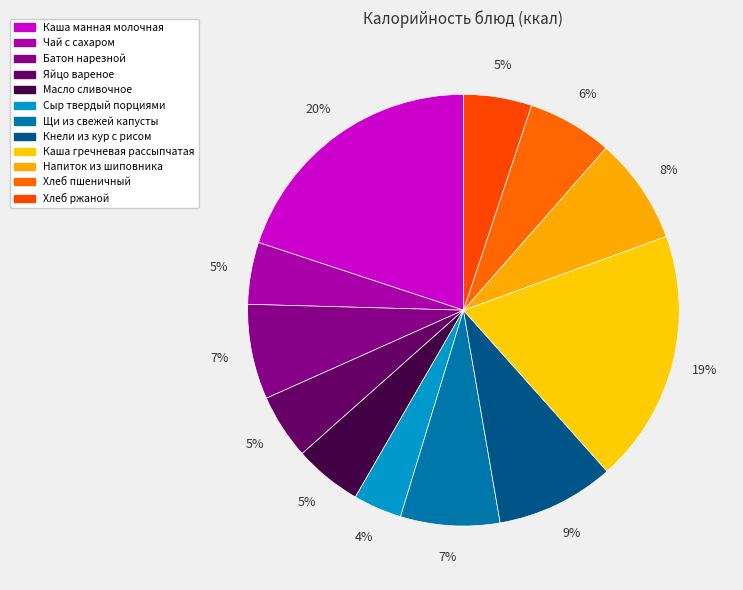

The Яйцо вареное slice represents 5% of the pie. True or false?

True